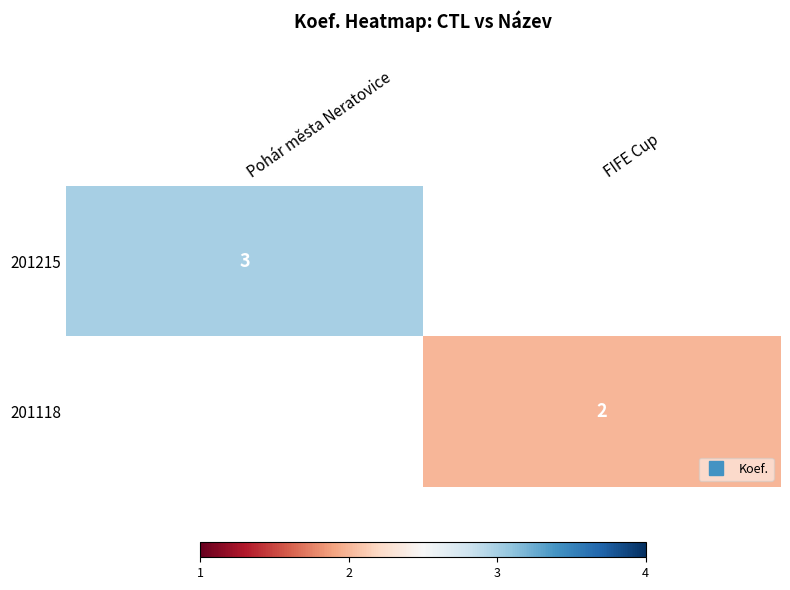

How many categories are shown in the chart?

2